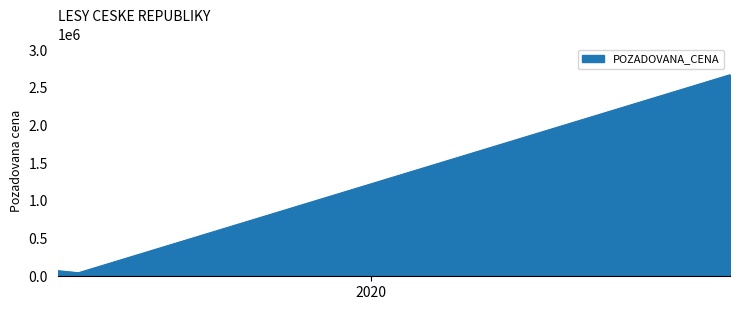

What is the difference between the maximum and minimum values?

2628000